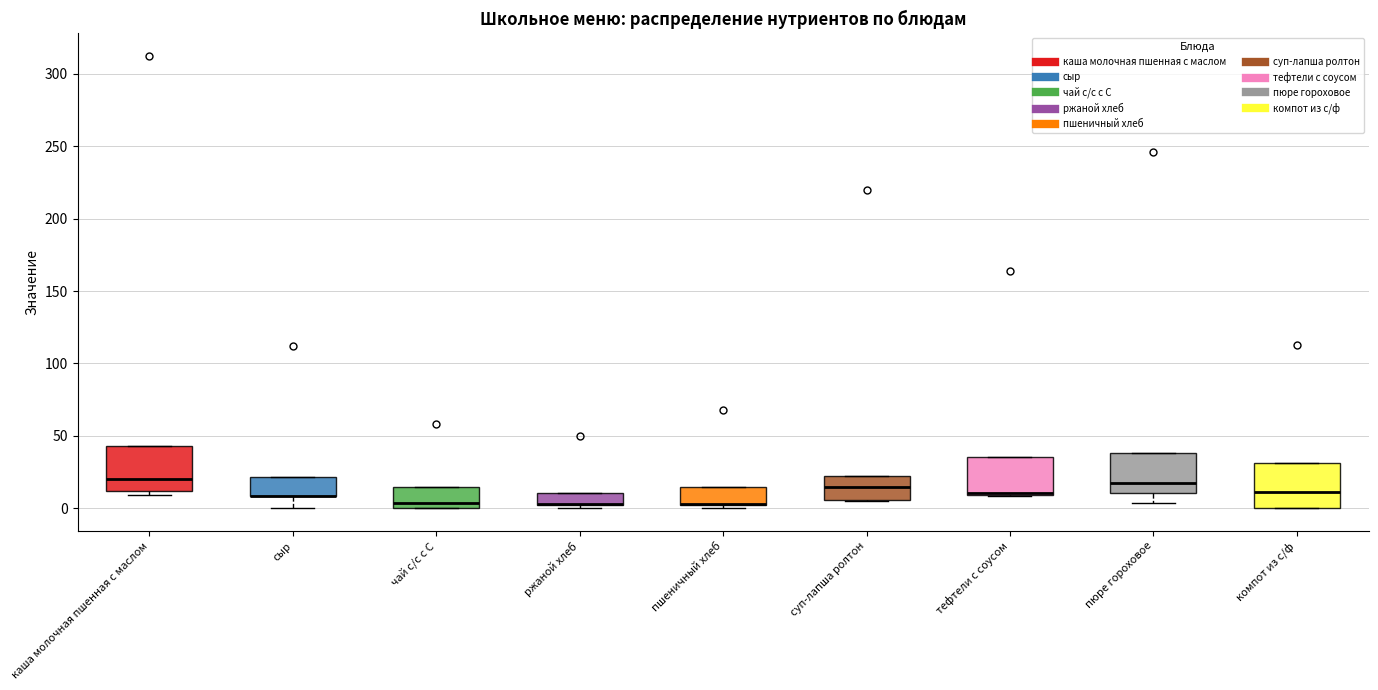

Where is the upper edge of the box for пюре гороховое on the y-axis? The values are not printed on the chart, so give them approximately, as read against the axis.

40